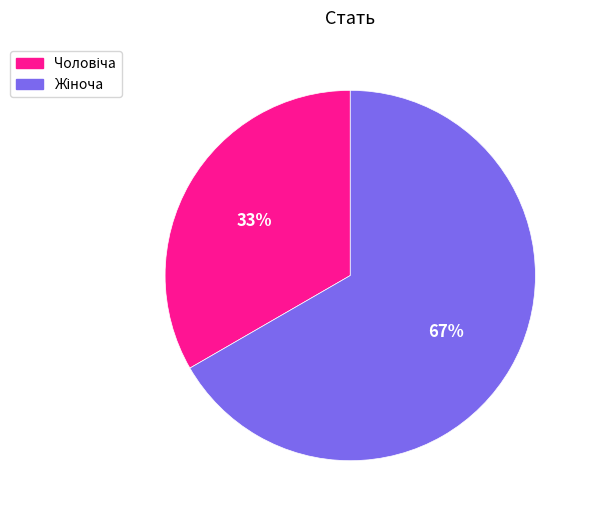

To the nearest percent, what is the average slice percentage?

50%